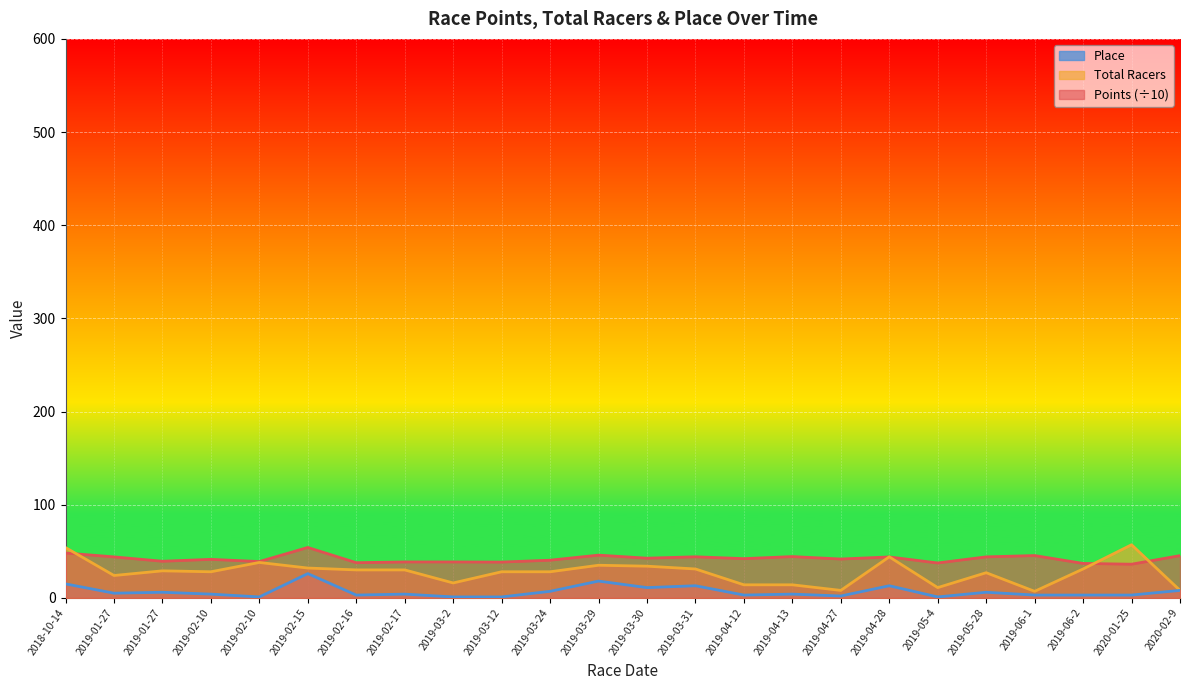

At which category does Points reach its first local peak?

2019-02-10